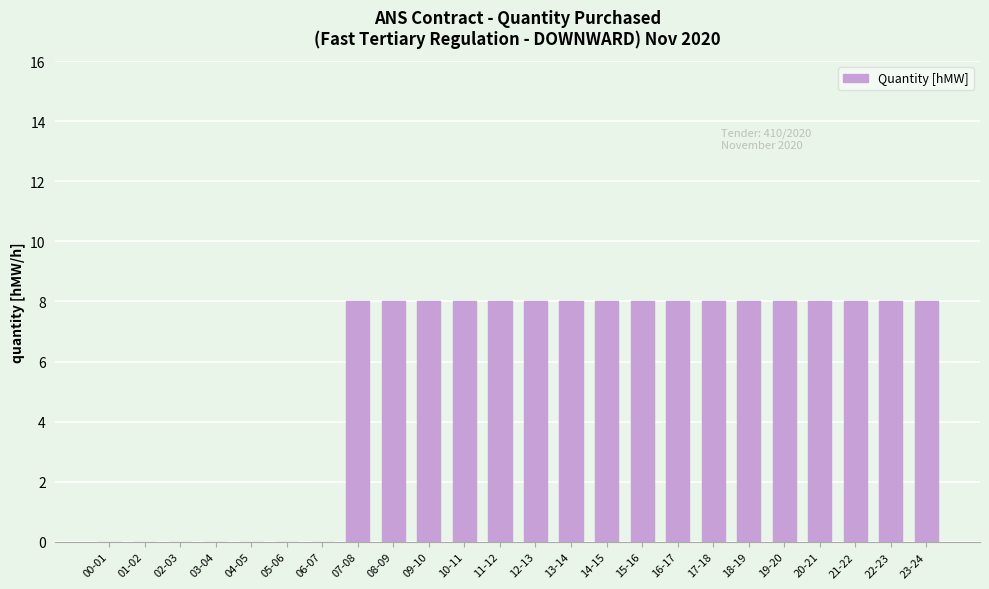

What is the sum of all values?

136